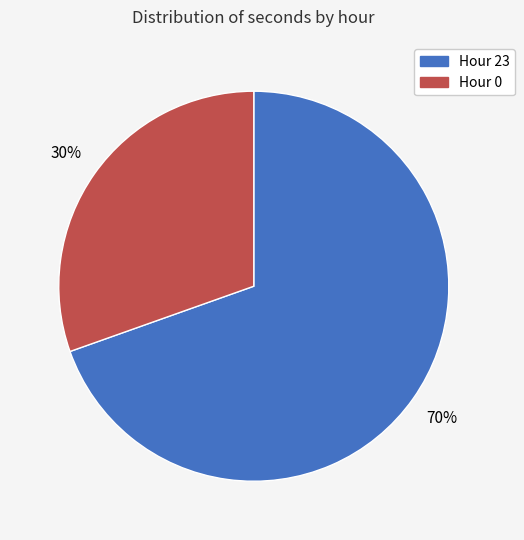

Is there a majority slice in this chart?

Yes